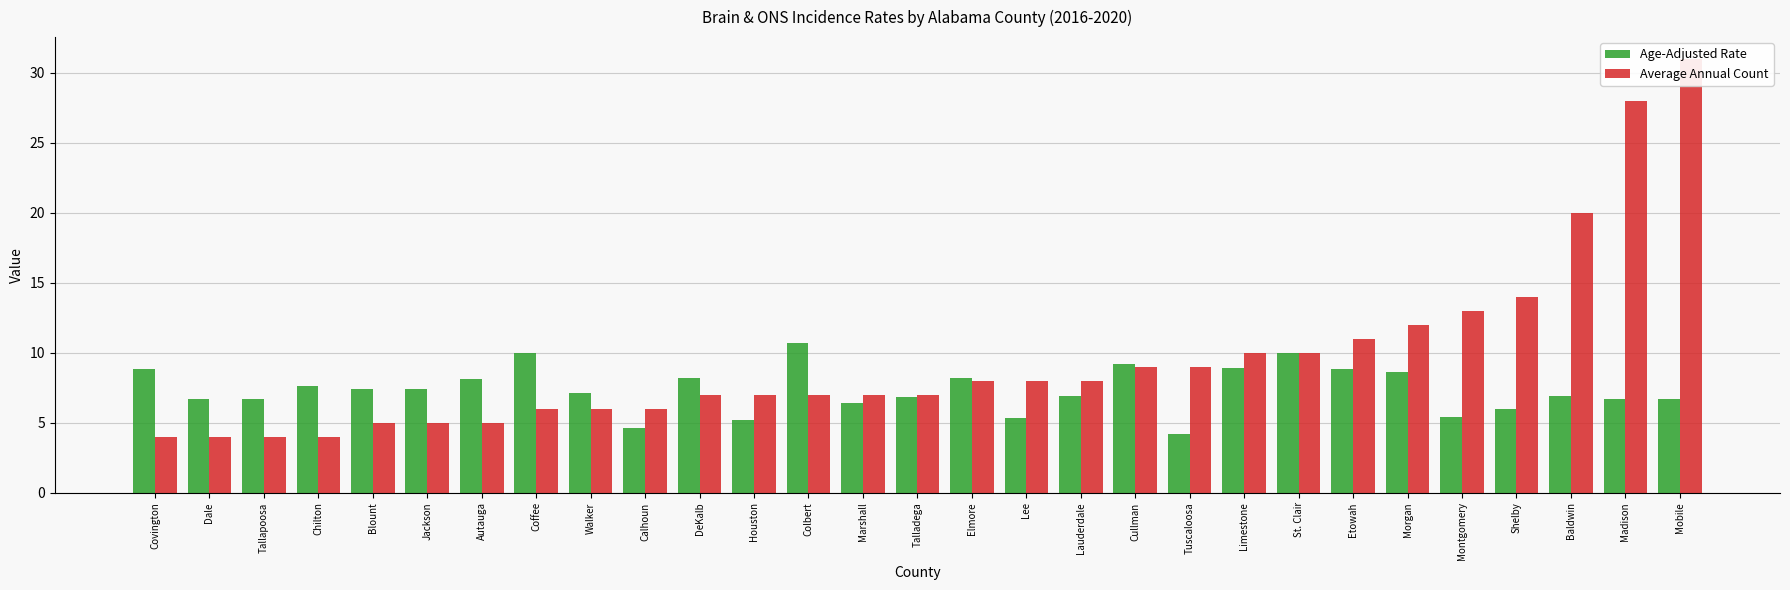

How many bars are there in total?

58